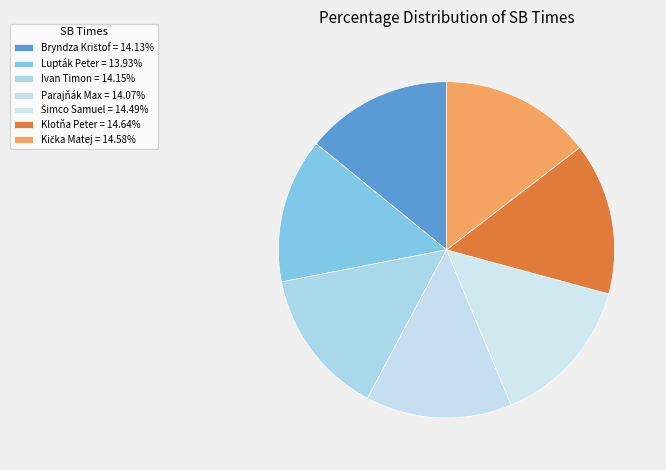

Which has a higher value, Bryndza Krištof or Lupták Peter?

Bryndza Krištof